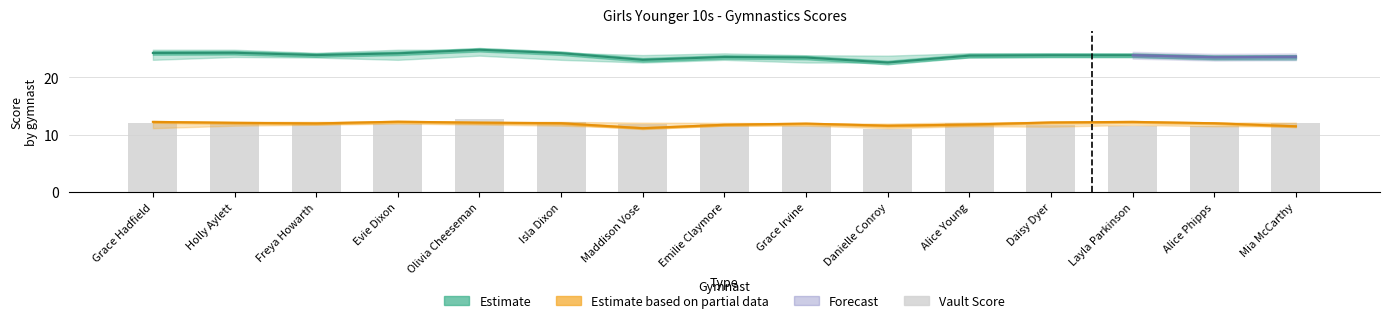

Is it true that Floor Score equals 21.0 at Evie Dixon?

False